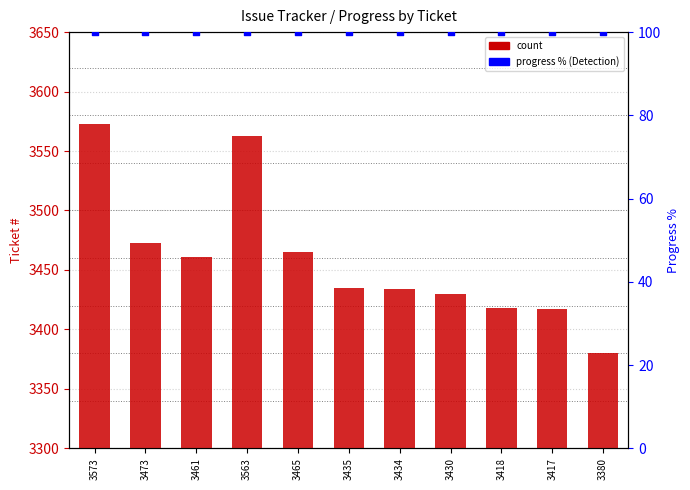

What are all the series names shown in the legend?

count, progress %